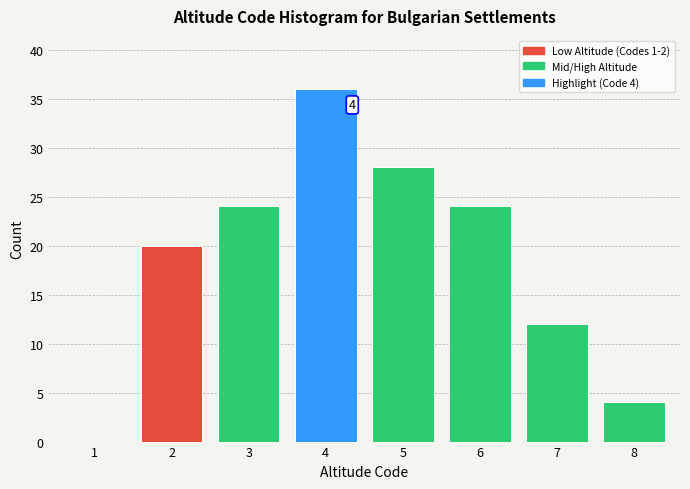

Reading left to right, list all the values displayed in this chart.

1=0	2=20	3=24	4=36	5=28	6=24	7=12	8=4